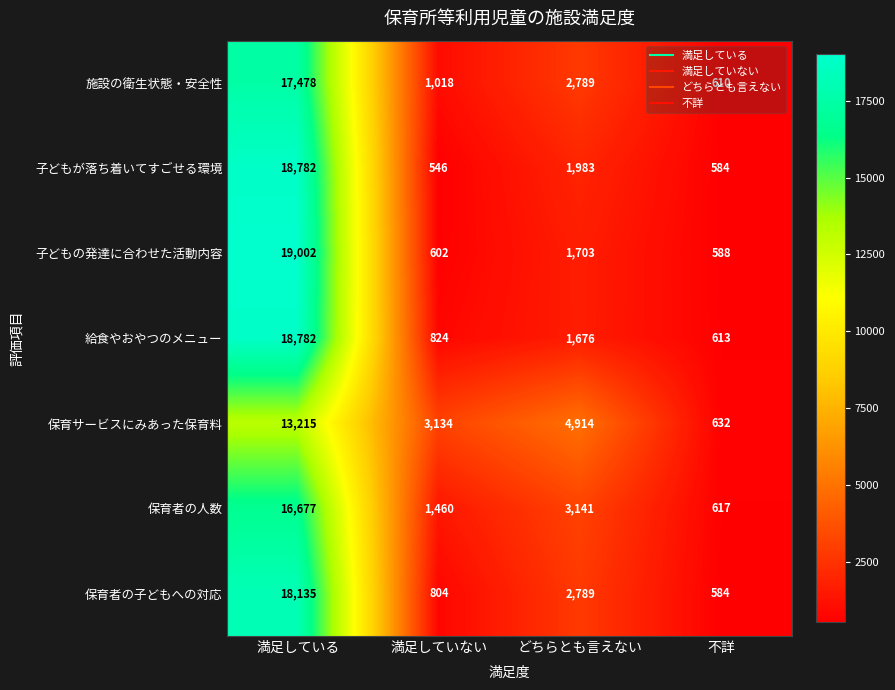

Rank the categories by 保育者の人数 value from highest to lowest.

満足している, どちらとも言えない, 満足していない, 不詳